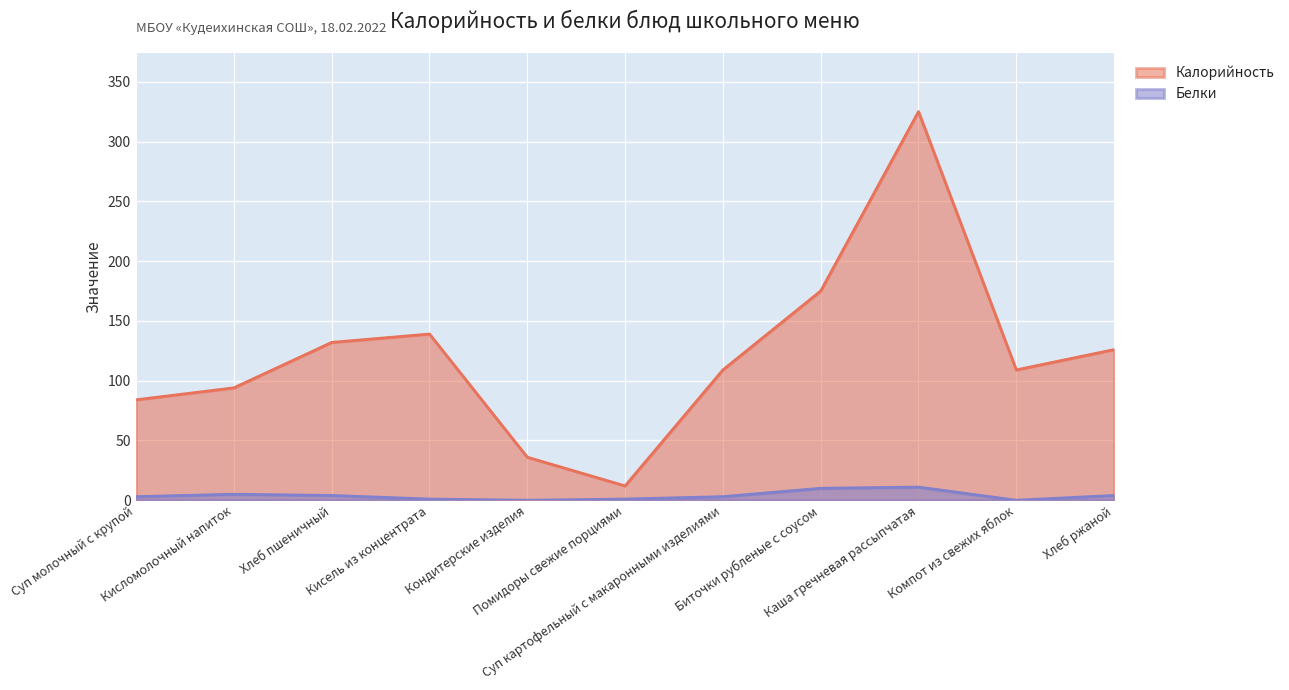

The value of Белки at Биточки рубленые с соусом is 2. True or false?

False